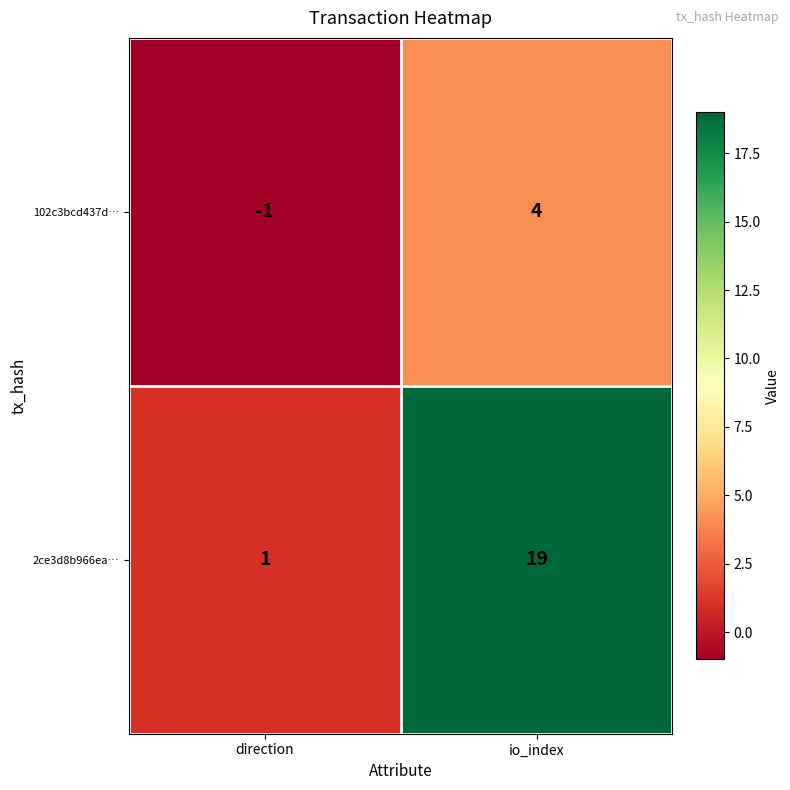

At io_index, list the series in order from largest to smallest.

2ce3d8b966ea…, 102c3bcd437d…